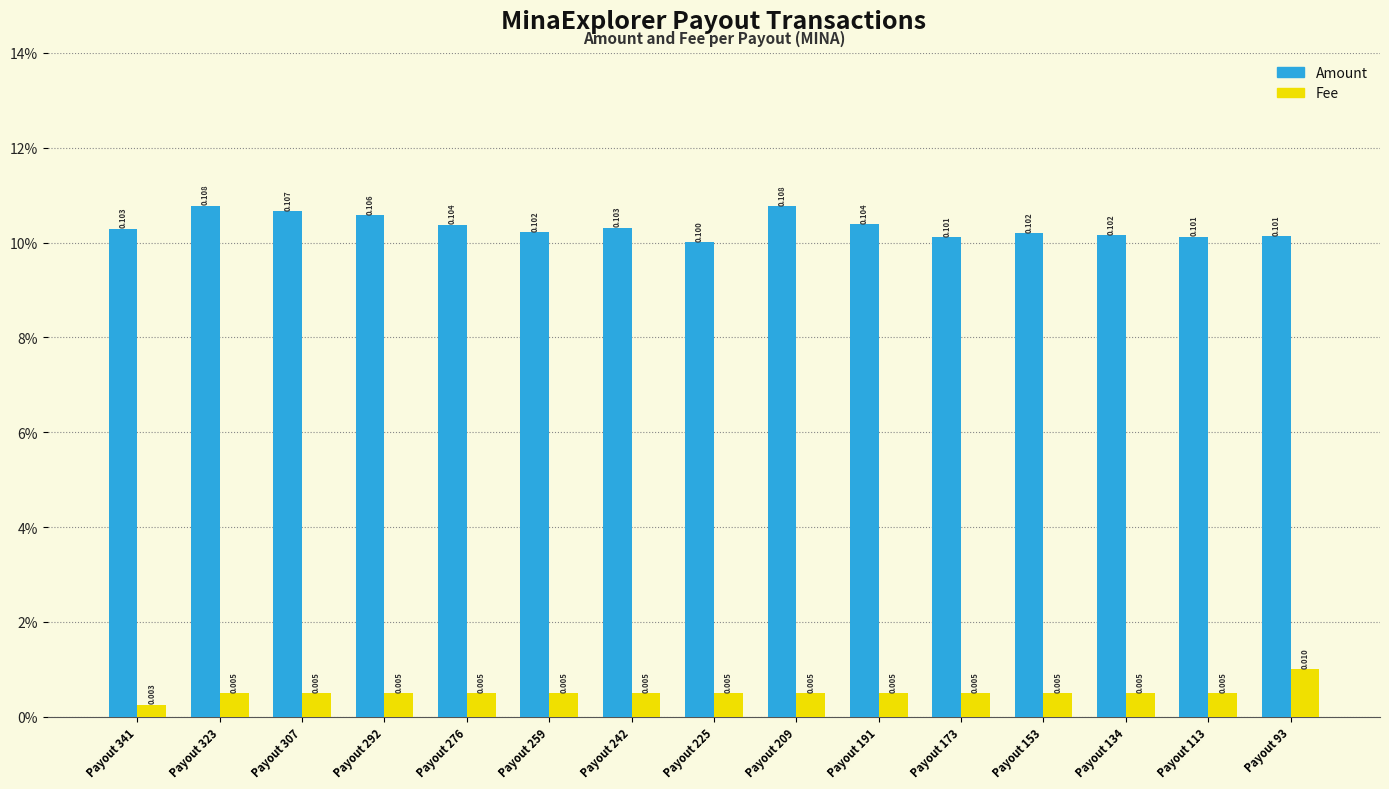

At which category is the sum across all series the highest?

Payout 323